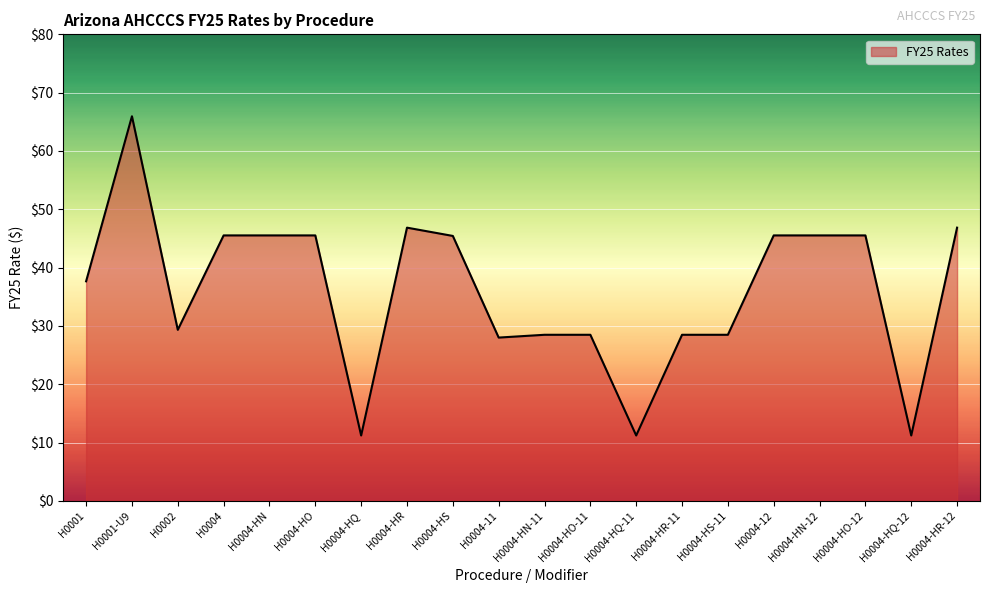

Count the number of categories in the chart.

20